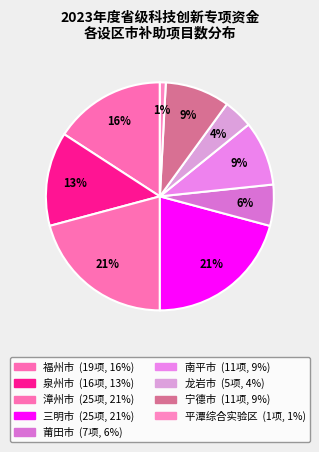

How many slices are in this pie chart?

9